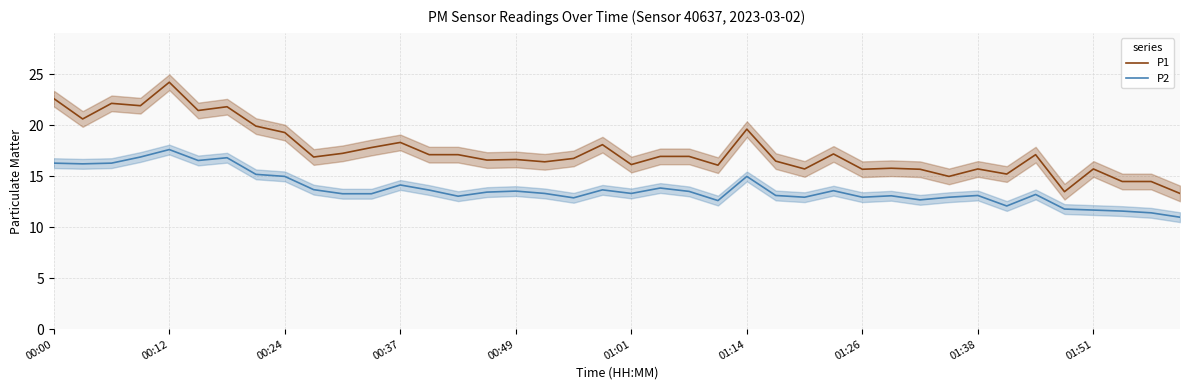

What is the average value of the P2 series?

13.7